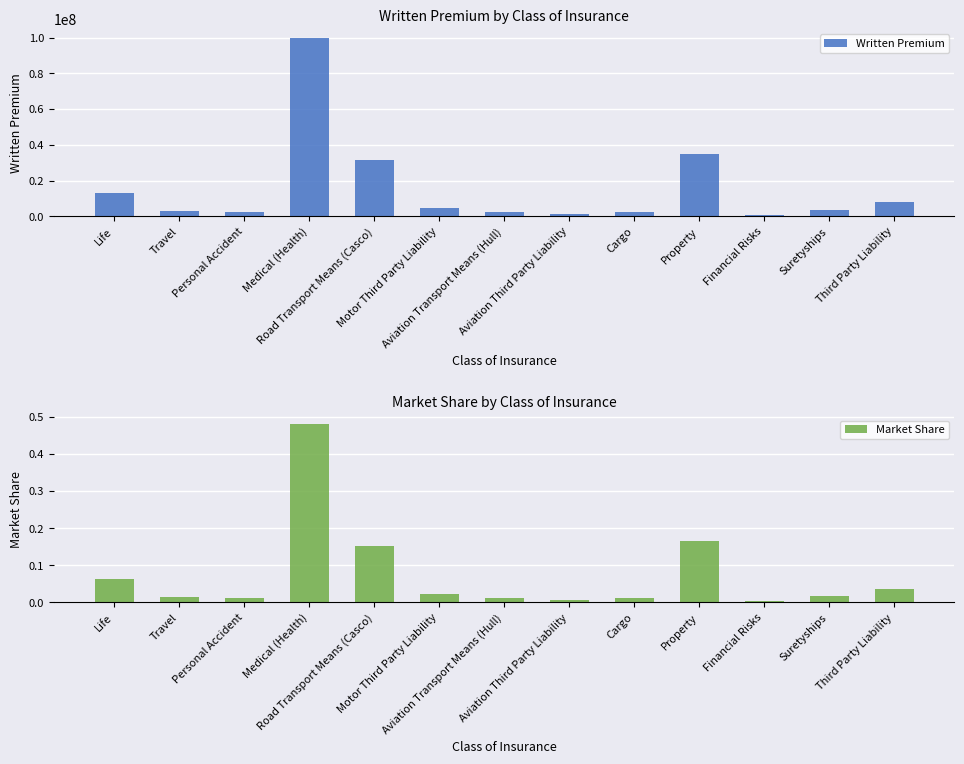

Reading left to right, extract all data points from this chart.

Written Premium: 12967753.9	2809378.2	2365912.6	99855733.3	31474217.2	4697540.8	2525288.4	1507265.4	2503027.1	34601919.5	953377.2	3310485.4	7756706.7
Market Share: 0.1	0.0	0.0	0.5	0.2	0.0	0.0	0.0	0.0	0.2	0.0	0.0	0.0